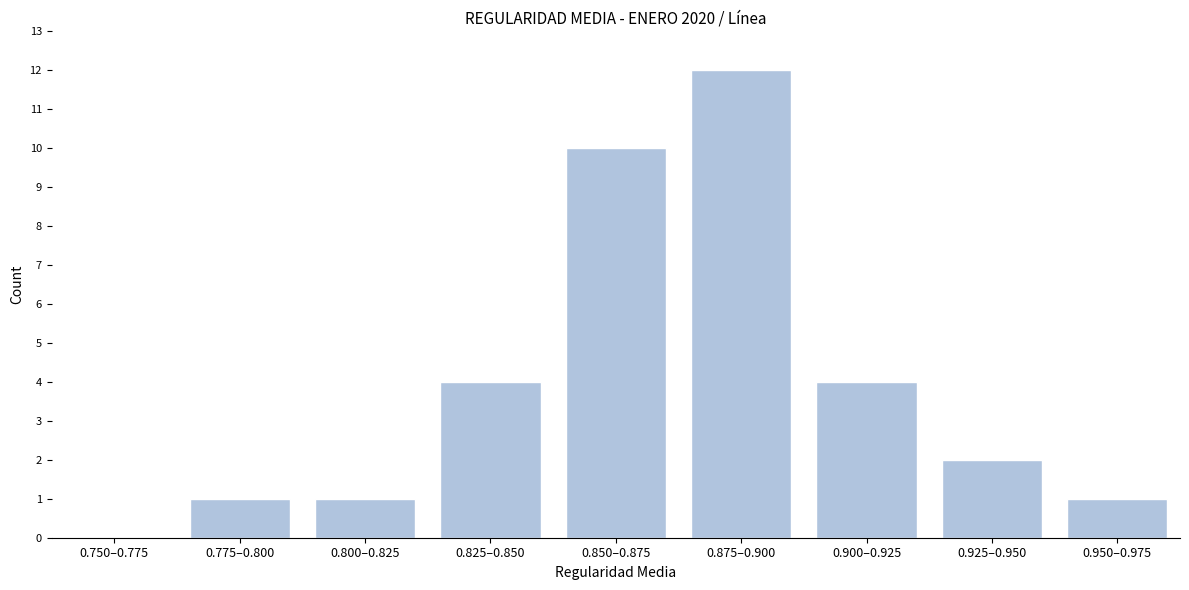

Reading left to right, transcribe all the data shown in this chart.

0.750–0.775=0	0.775–0.800=1	0.800–0.825=1	0.825–0.850=4	0.850–0.875=10	0.875–0.900=12	0.900–0.925=4	0.925–0.950=2	0.950–0.975=1